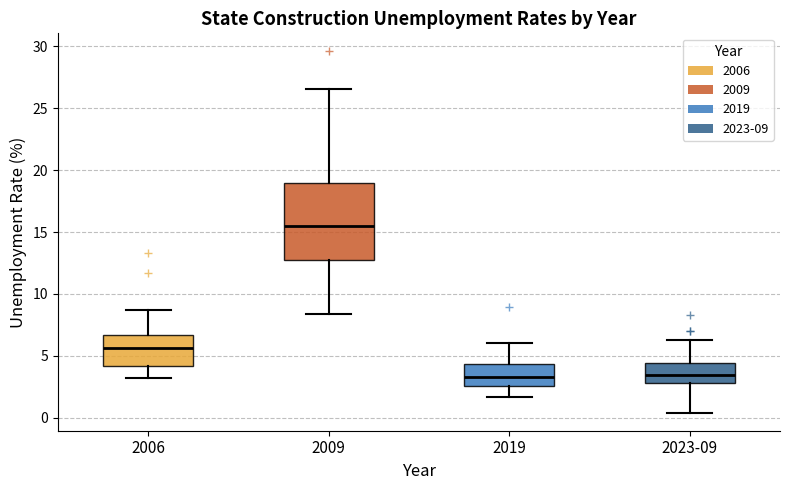

Where does the upper whisker of the box for 2006 end on the y-axis? The values are not printed on the chart, so give them approximately, as read against the axis.

8.5